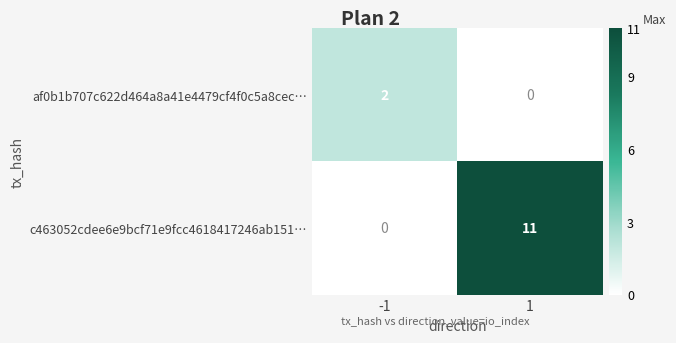

What is the average value of the c463052cdee6e9bcf71e9fcc4618417246ab151… series?

6